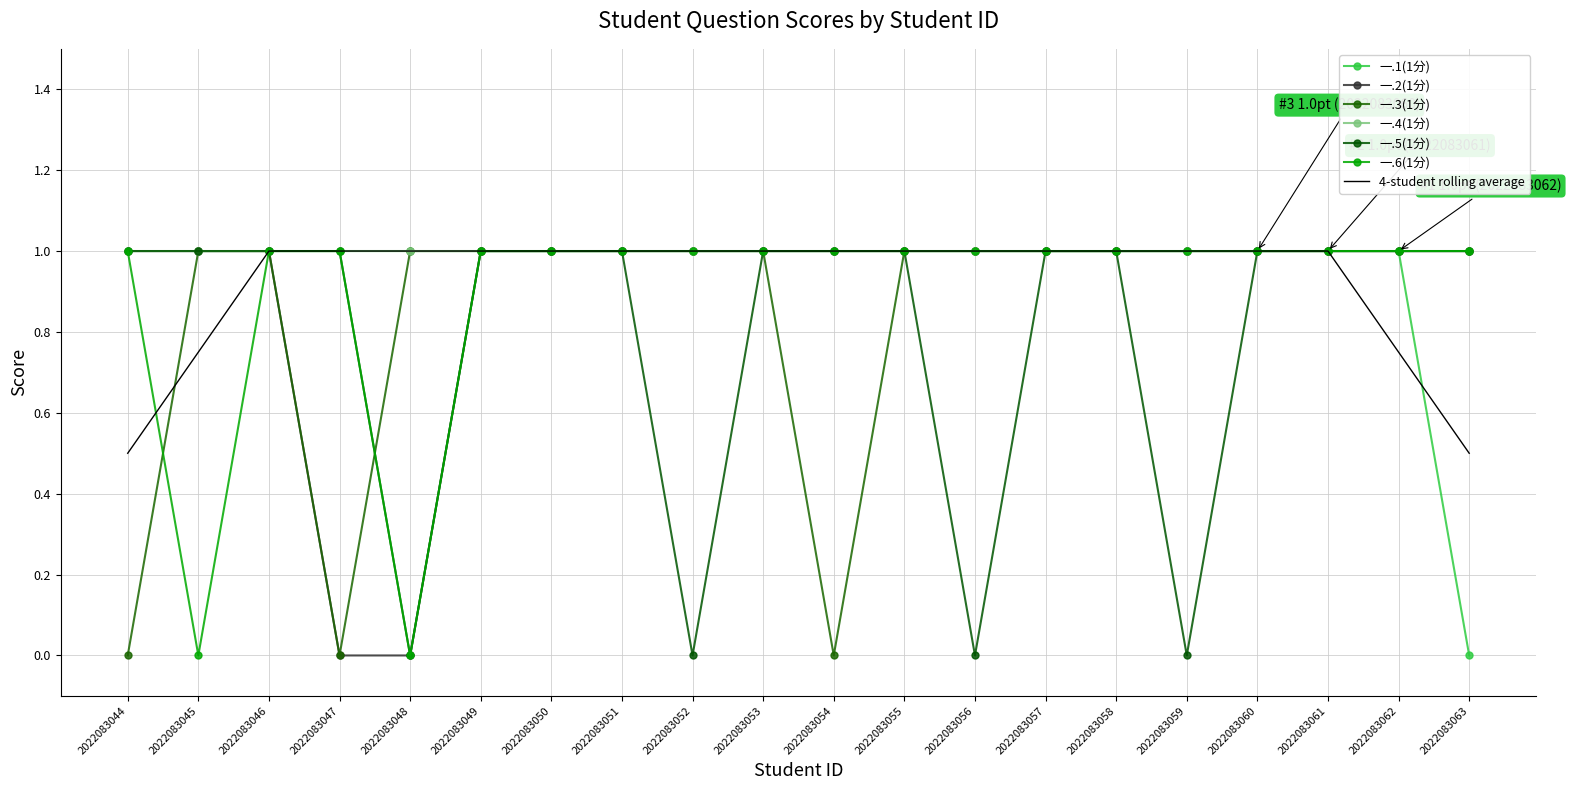

List the labels in order of 一.2(1分) value, smallest first.

2022083047, 2022083048, 2022083044, 2022083045, 2022083046, 2022083049, 2022083050, 2022083051, 2022083052, 2022083053, 2022083054, 2022083055, 2022083056, 2022083057, 2022083058, 2022083059, 2022083060, 2022083061, 2022083062, 2022083063